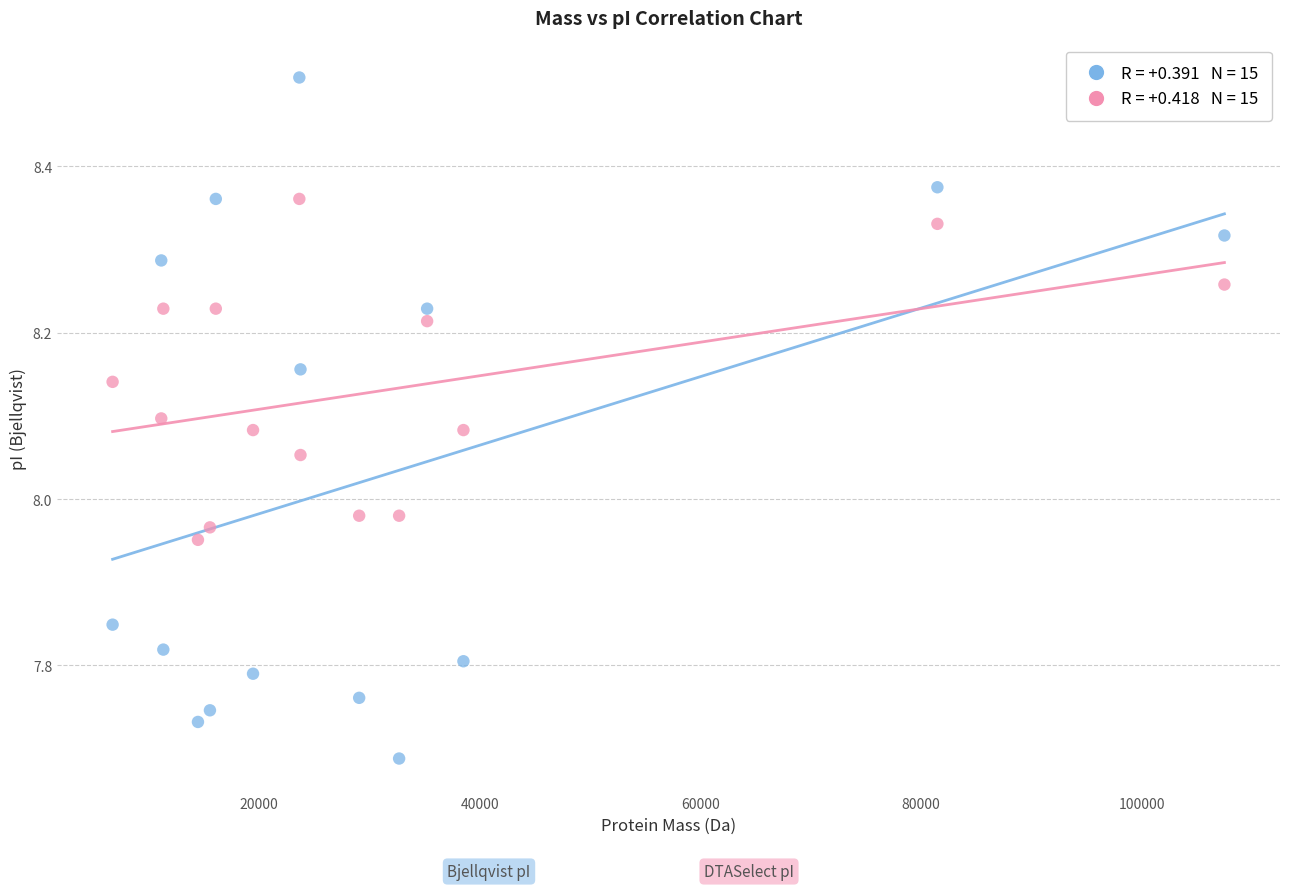

Across all data points, what is the range of Y values (max minus min)?

0.8